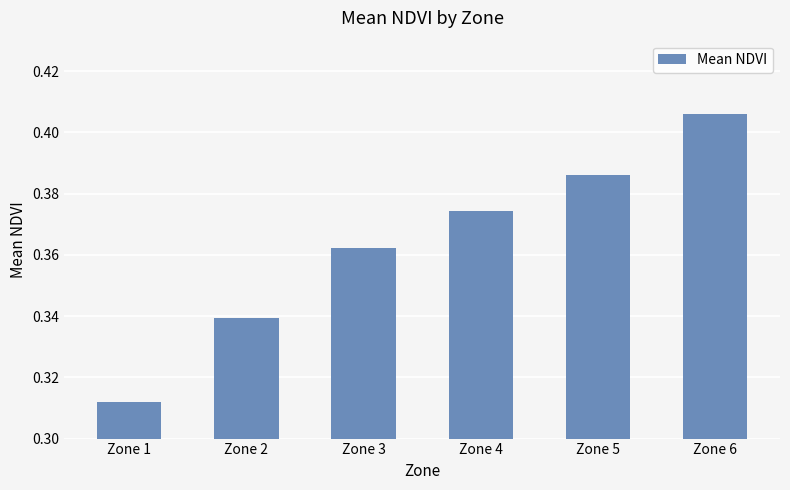

What is the difference between the maximum and minimum values?

0.1